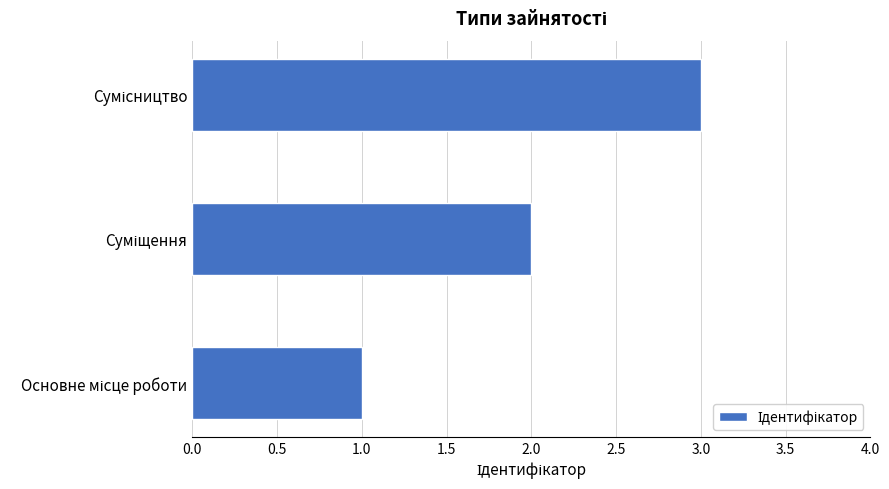

What is the sum of all values?

6